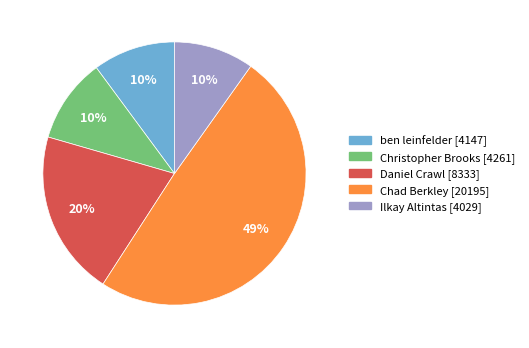

Does any single category account for the majority?

No